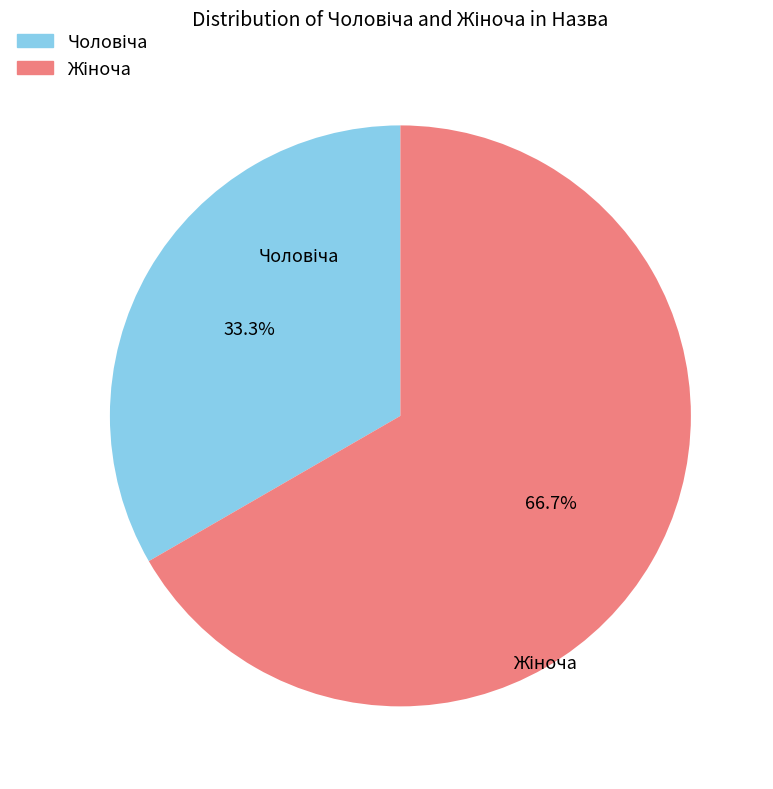

Is there a majority slice in this chart?

Yes